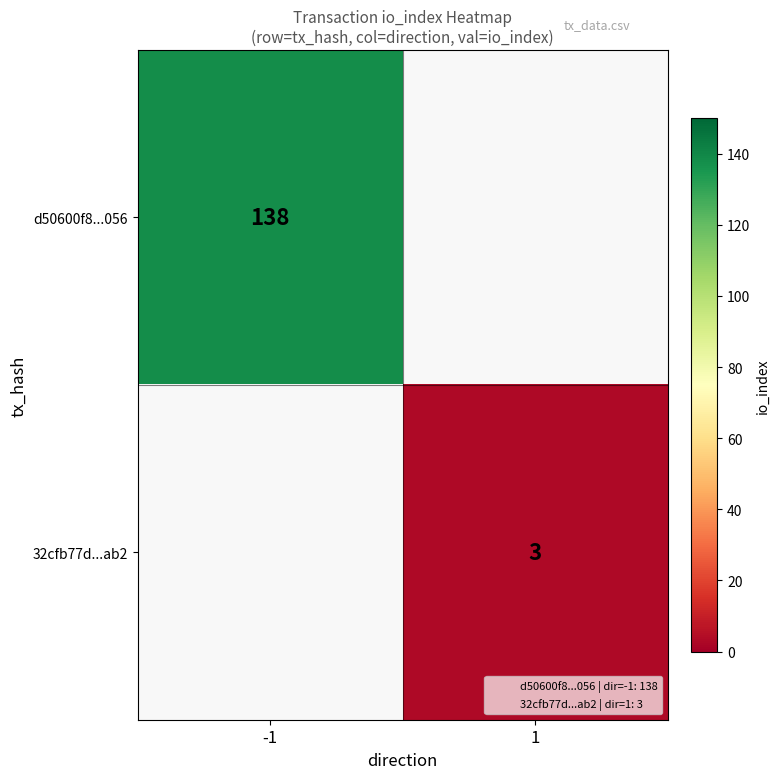

Is the value of d50600f8...056 at -1 greater than the value of 32cfb77d...ab2 at 1?

Yes